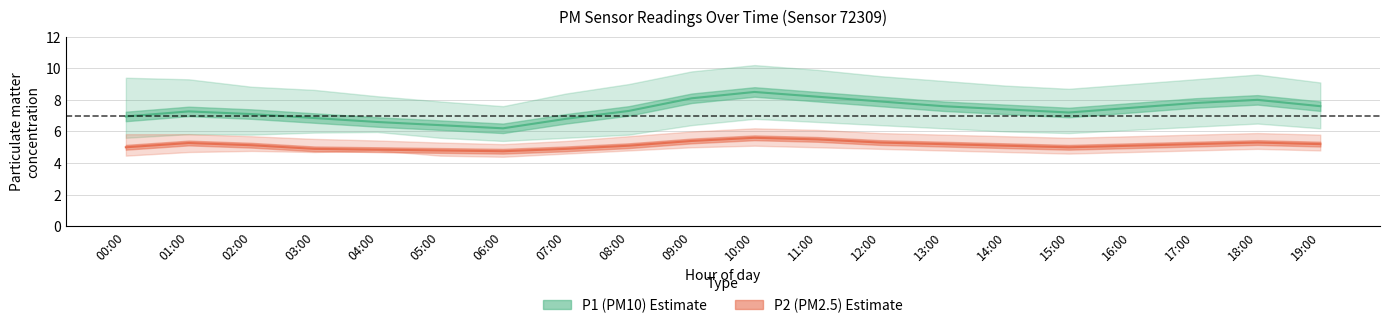

What is the lowest value of the P2 (PM2.5) estimate series?

4.8